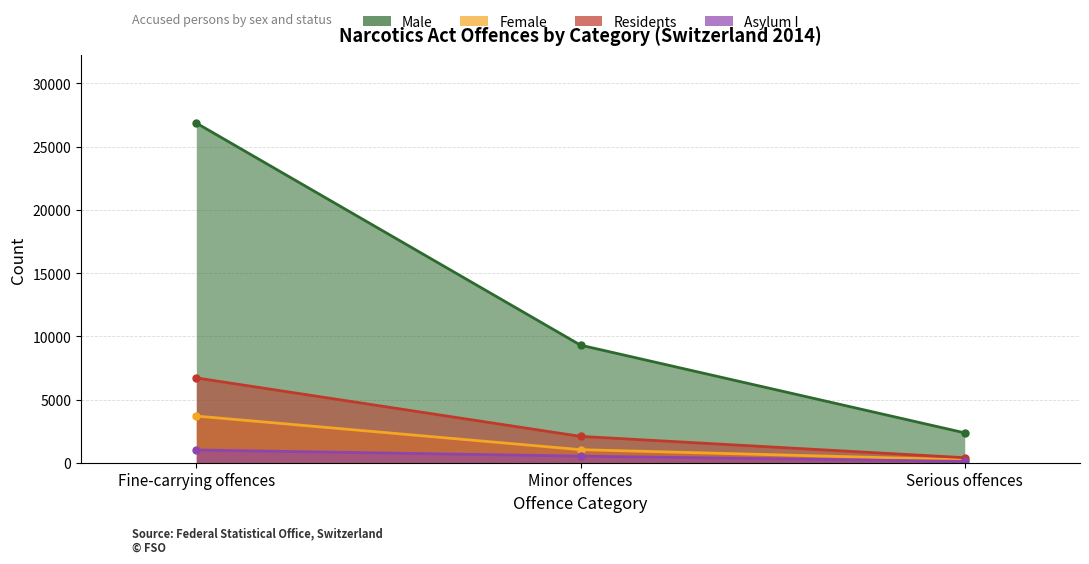

At which label is Female closest to 1962?

Minor offences